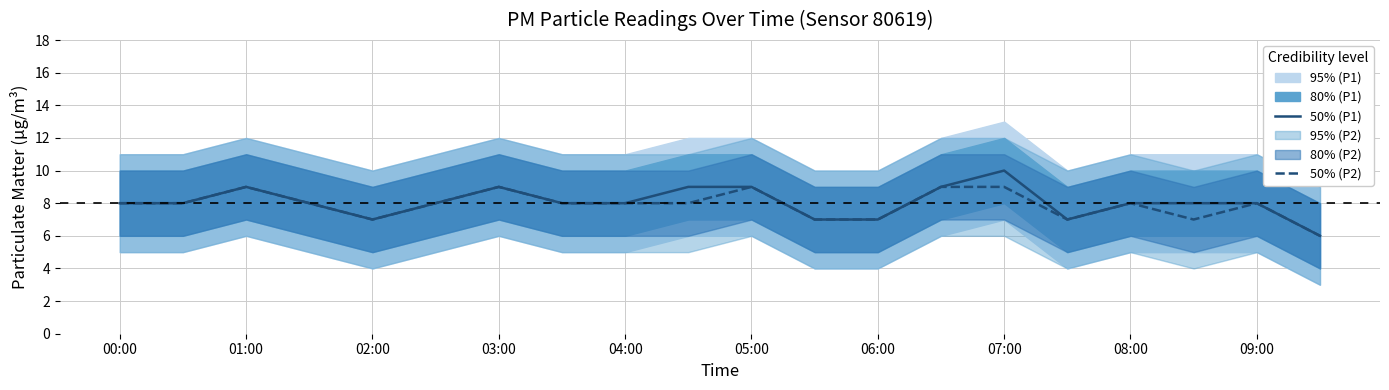

True or false: 50% (P2) and 50% (P1) cross at least once.

False